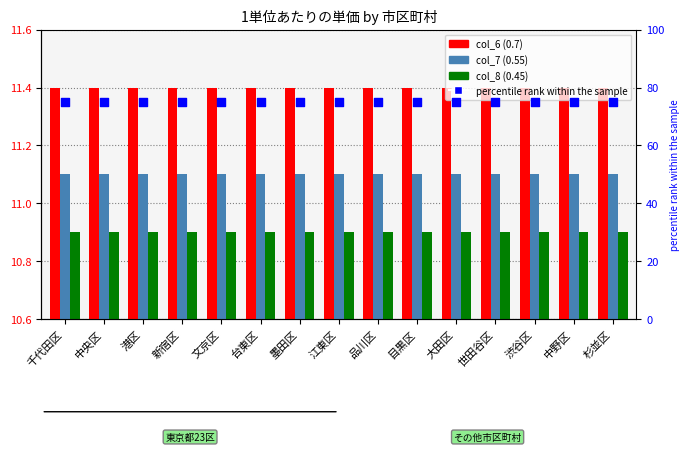

Which series has the widest spread of Y values?

col_6 (0.7)